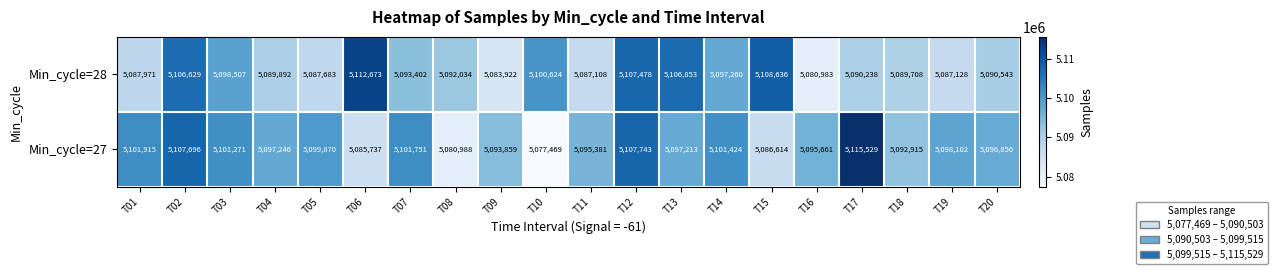

At which label does Min_cycle=28 reach its peak?

T06